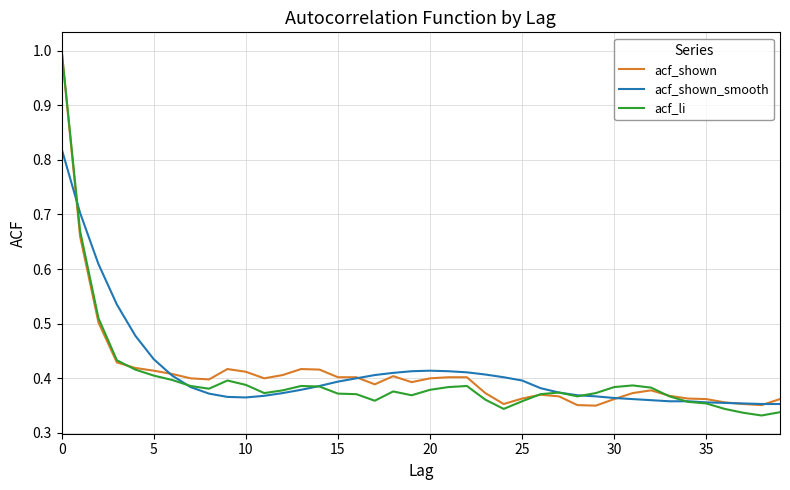

Which series ends up on top after the final intersection of acf_shown and acf_shown_smooth?

acf_shown